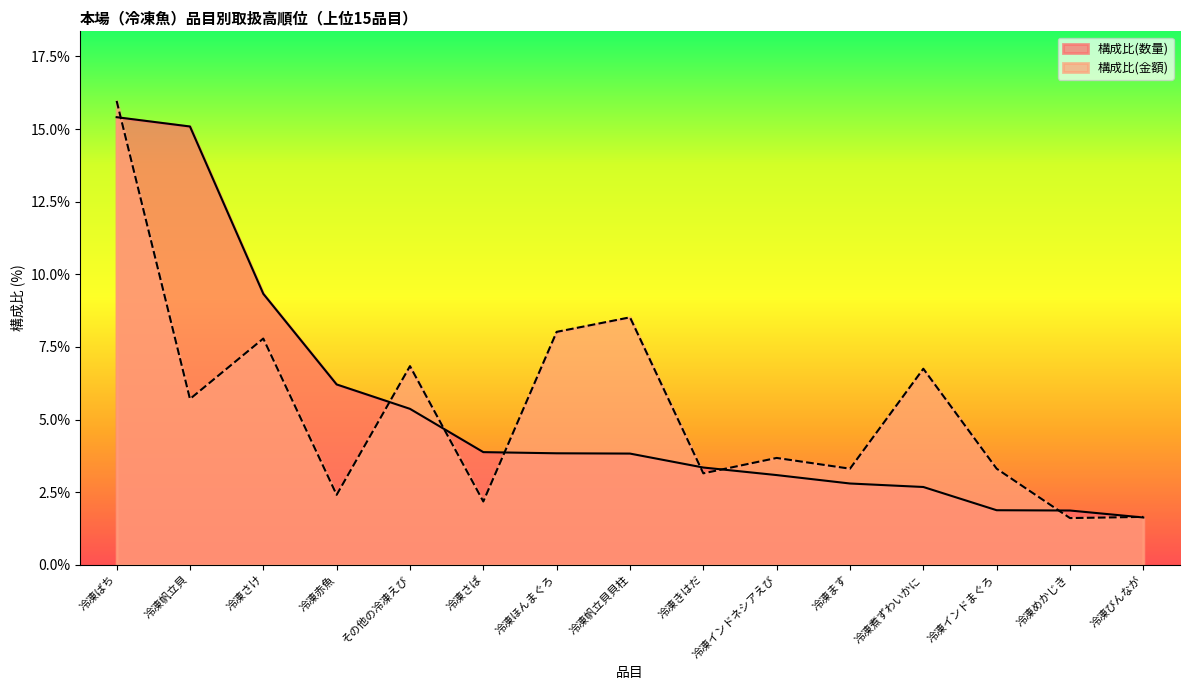

What is the total value across all series at 冷凍めかじき?

3.5